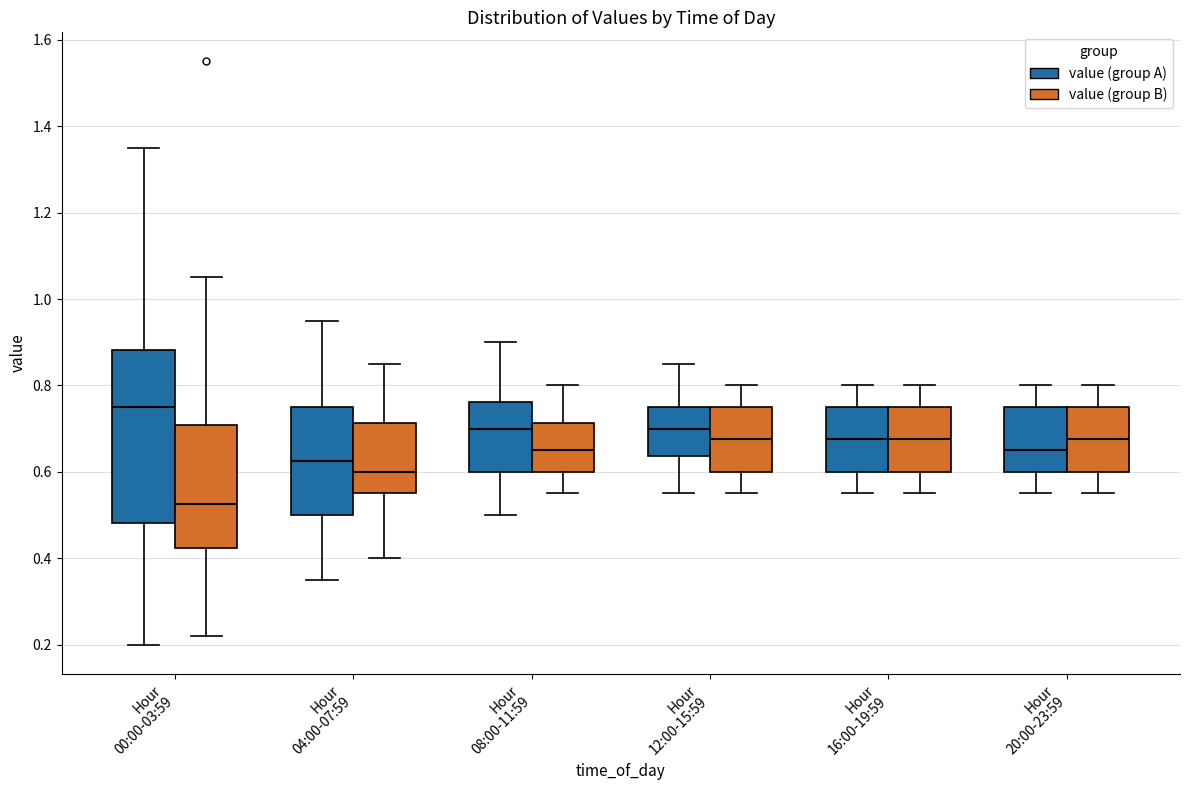

Reading left to right, read every box against the y-axis: the position of its median line, the range the box covers, and the ends of its whiskers. The values are not printed on the chart, so give them approximately, as read against the axis.

Hour 00:00-03:59 (value (group A)): median 0.76, box 0.48 to 0.88, whiskers 0.20 to 1.36
Hour 00:00-03:59 (value (group B)): median 0.52, box 0.42 to 0.70, whiskers 0.22 to 1.06
Hour 04:00-07:59 (value (group A)): median 0.62, box 0.50 to 0.76, whiskers 0.36 to 0.96
Hour 04:00-07:59 (value (group B)): median 0.60, box 0.56 to 0.72, whiskers 0.40 to 0.86
Hour 08:00-11:59 (value (group A)): median 0.70, box 0.60 to 0.76, whiskers 0.50 to 0.90
Hour 08:00-11:59 (value (group B)): median 0.66, box 0.60 to 0.72, whiskers 0.56 to 0.80
Hour 12:00-15:59 (value (group A)): median 0.70, box 0.64 to 0.76, whiskers 0.56 to 0.86
Hour 12:00-15:59 (value (group B)): median 0.68, box 0.60 to 0.76, whiskers 0.56 to 0.80
Hour 16:00-19:59 (value (group A)): median 0.68, box 0.60 to 0.76, whiskers 0.56 to 0.80
Hour 16:00-19:59 (value (group B)): median 0.68, box 0.60 to 0.76, whiskers 0.56 to 0.80
Hour 20:00-23:59 (value (group A)): median 0.66, box 0.60 to 0.76, whiskers 0.56 to 0.80
Hour 20:00-23:59 (value (group B)): median 0.68, box 0.60 to 0.76, whiskers 0.56 to 0.80